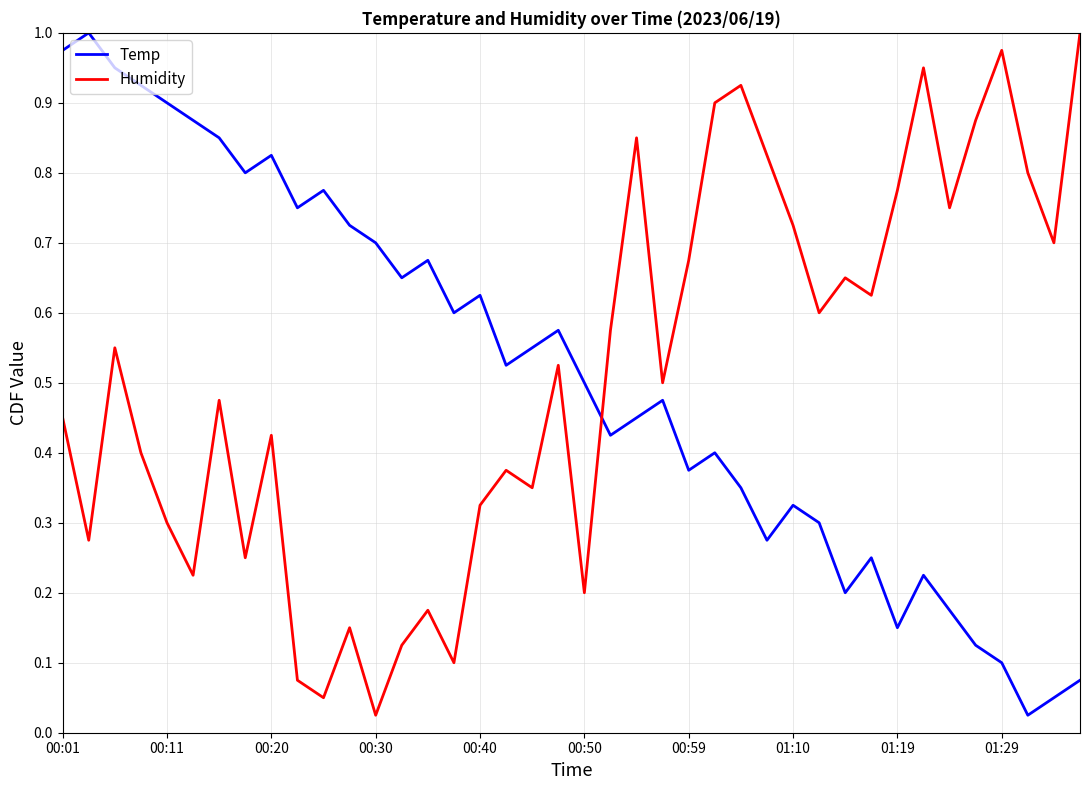

Which series ends up on top after the final intersection of Temp and Humidity?

Humidity